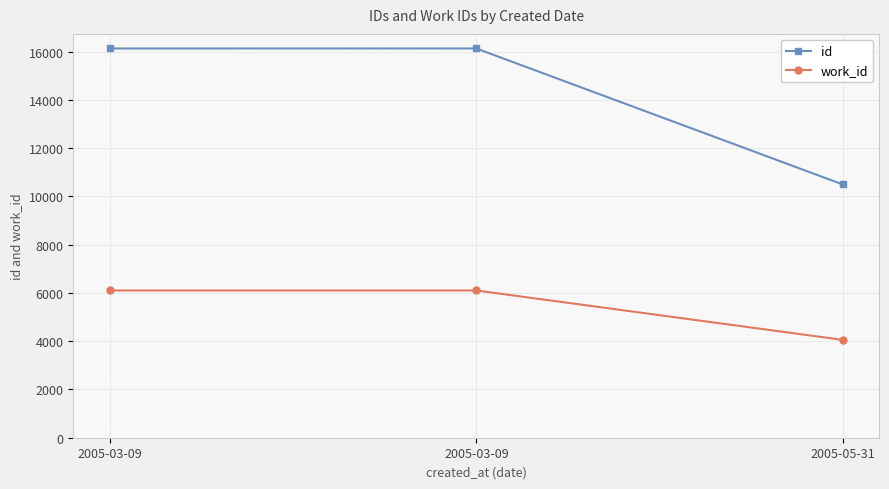

Which series has the widest spread of values?

id